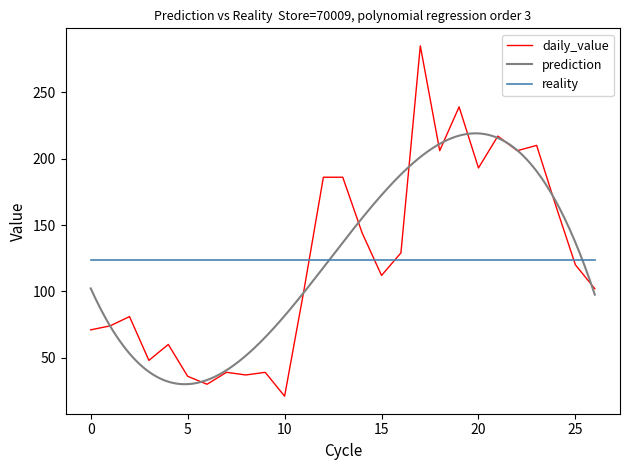

The reality series shows 123.6 at 20. True or false?

True